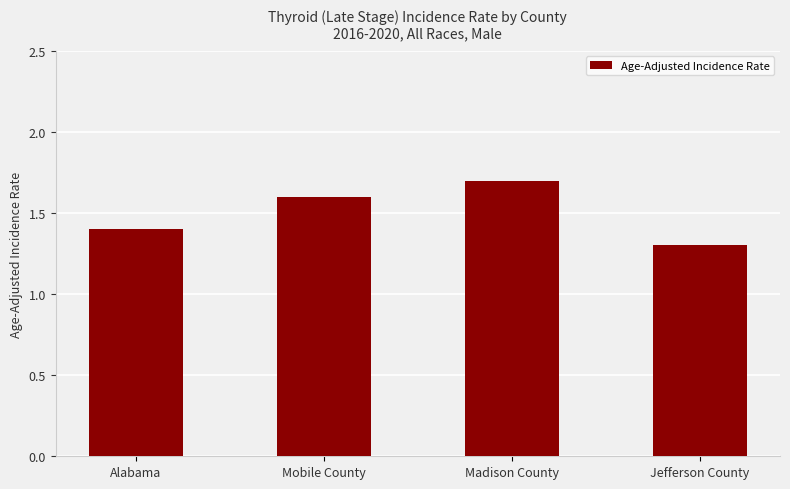

What is the average value?

1.5